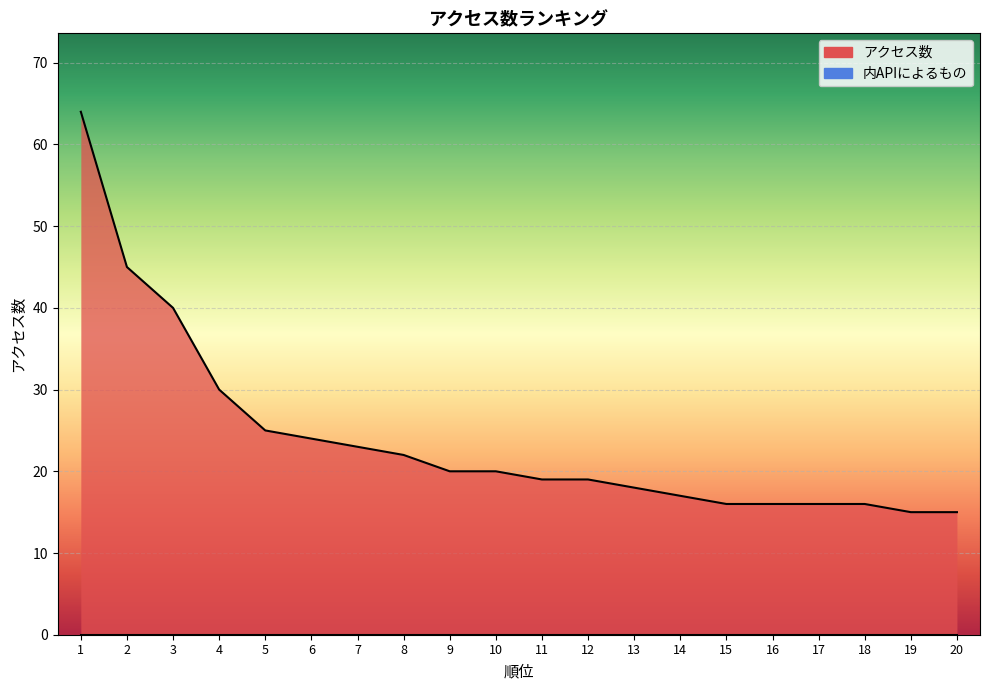

Between 5 and 6, which is larger?

5